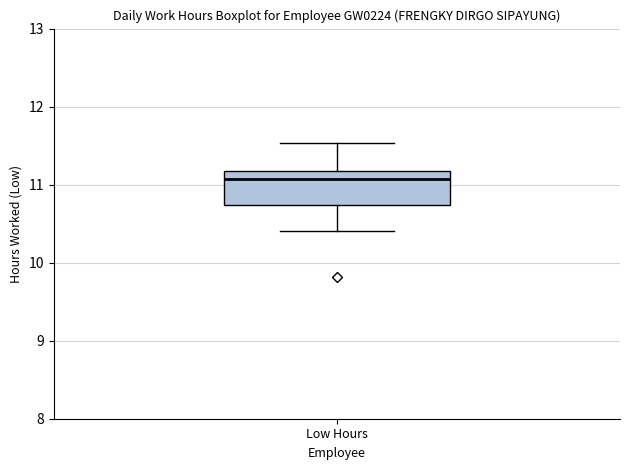

Where is the upper edge of the box for Low Hours on the y-axis? The values are not printed on the chart, so give them approximately, as read against the axis.

11.2